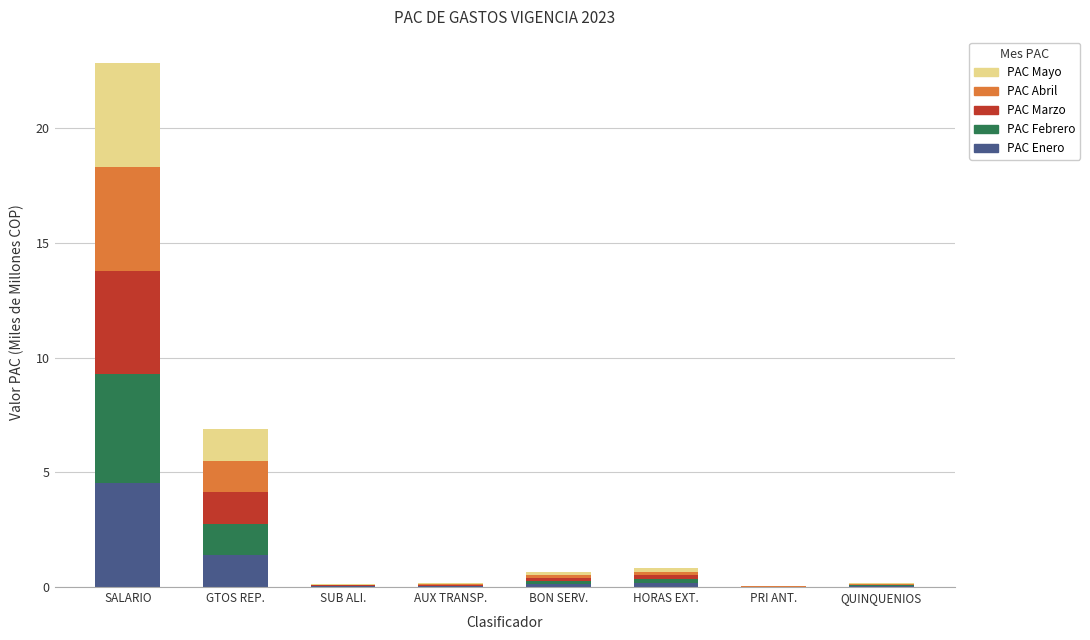

The value of PAC Enero at AUX TRANSP. is 0.0. True or false?

True